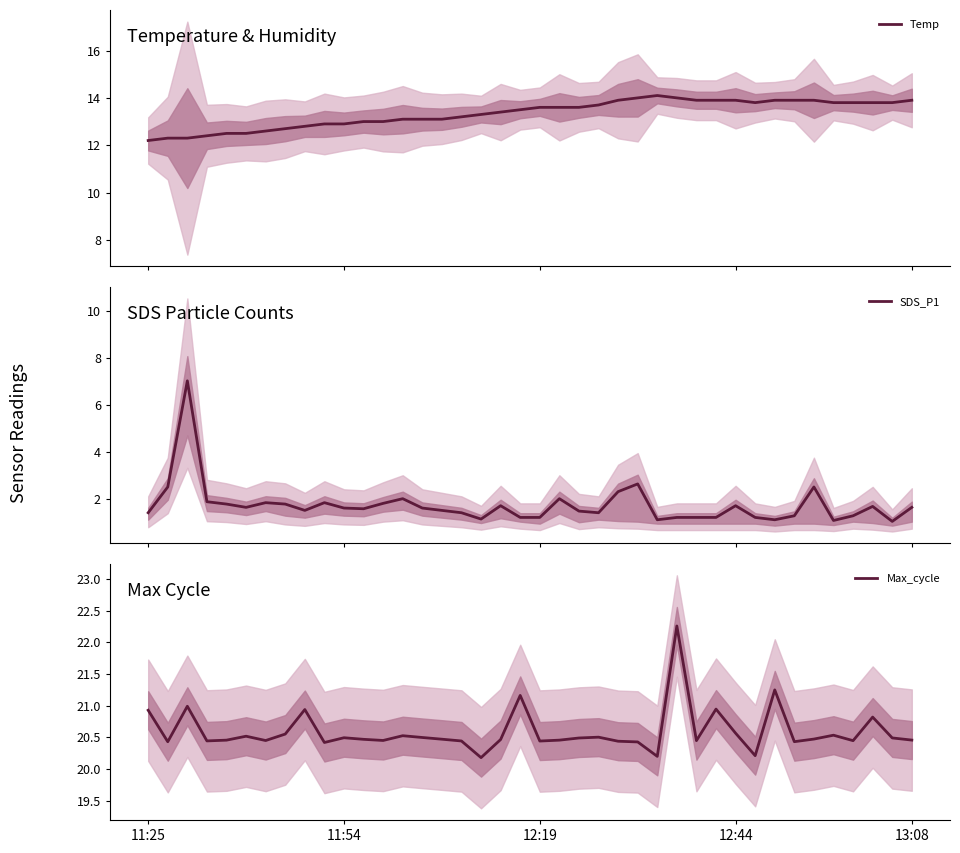

How many interior local peaks does the Max_cycle series have?

12